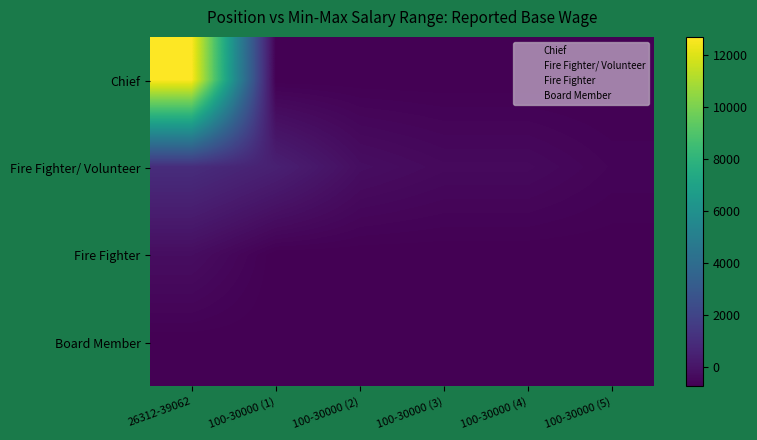

Rank the series by their maximum value, from lowest to highest.

Board Member, Fire Fighter, Fire Fighter/ Volunteer, Chief